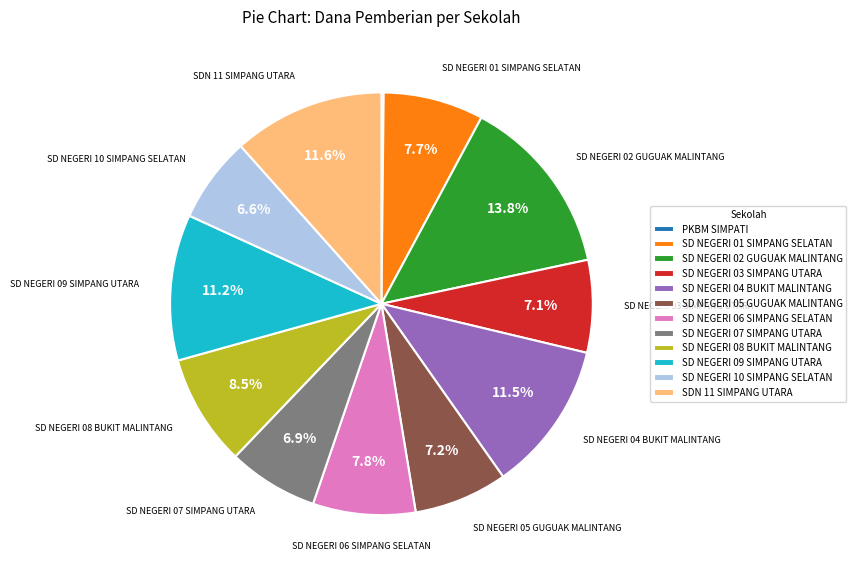

Which has a higher value, SD NEGERI 02 GUGUAK MALINTANG or SD NEGERI 07 SIMPANG UTARA?

SD NEGERI 02 GUGUAK MALINTANG